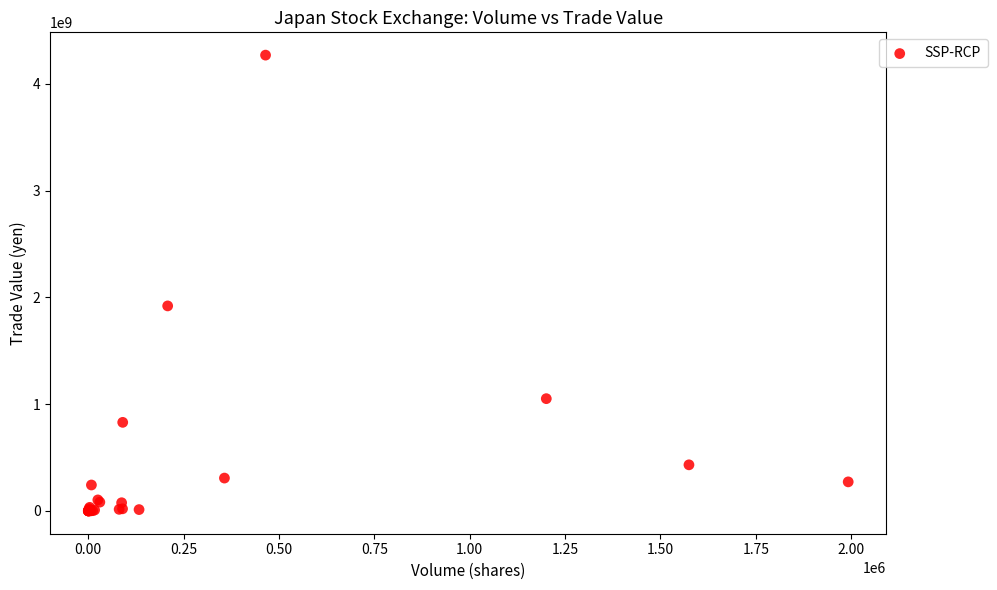

What Y value in the scatter plot is closest to 2134489875?

1920169300